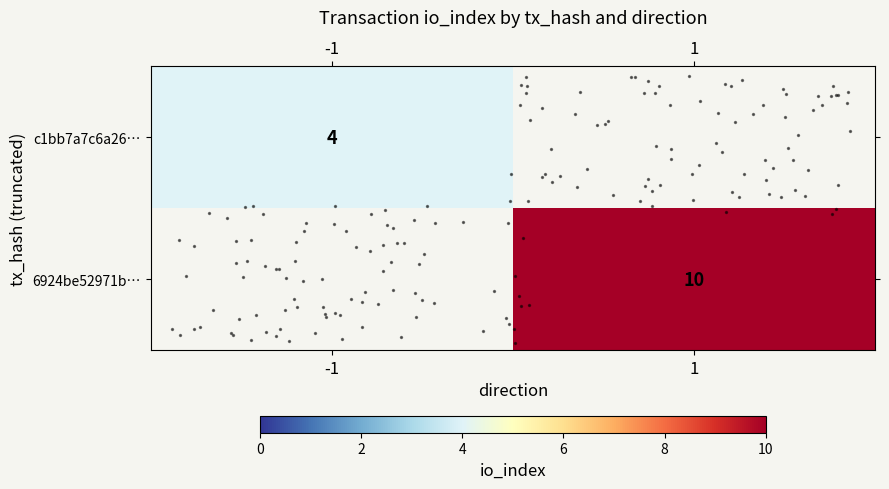

Which has a higher value, 1 or -1?

-1